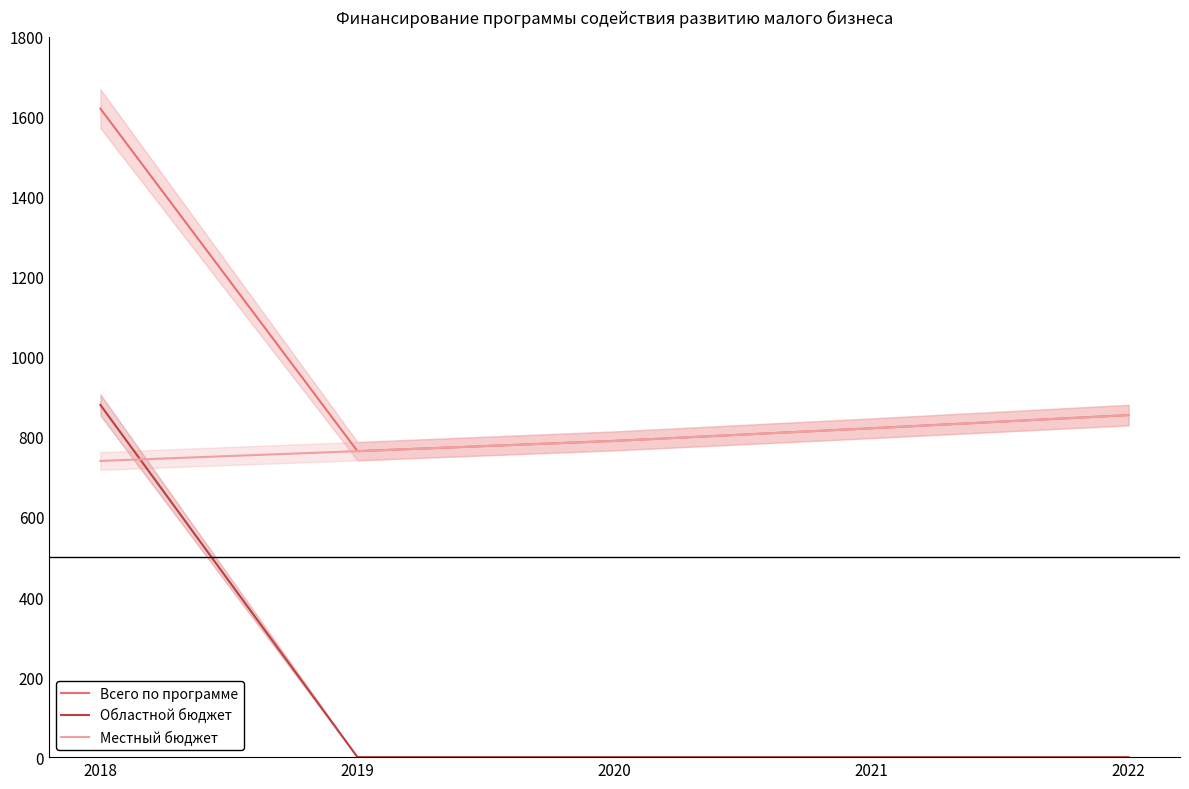

Where is the first local minimum for Всего по программе?

2019